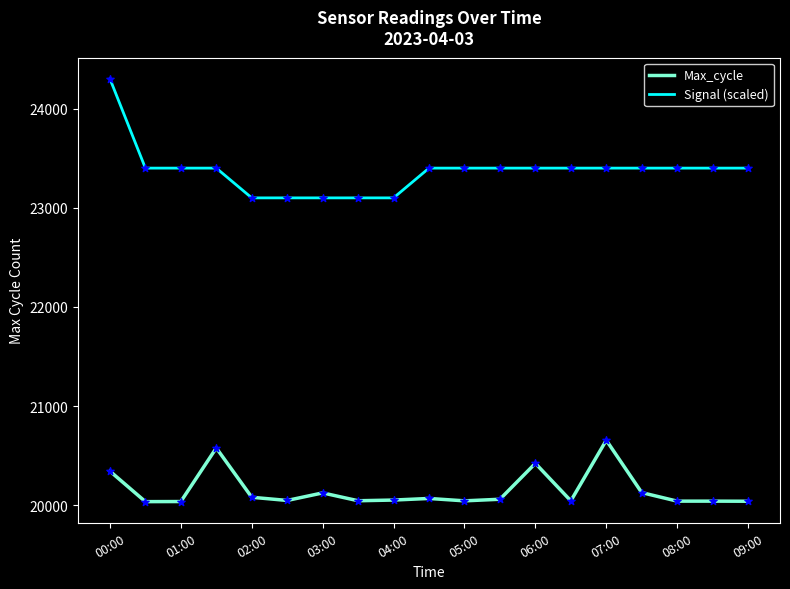

What are all the series names shown in the legend?

Max_cycle, Signal (scaled)